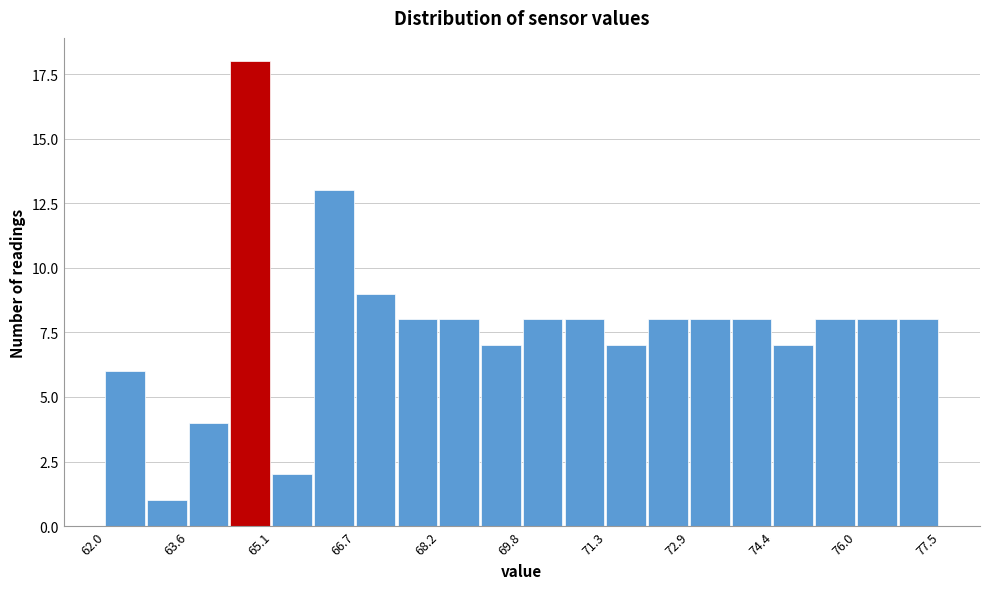

Around what value on the x-axis is the tallest bar? Give the approximate position of its centre, as read against the axis.

64.8